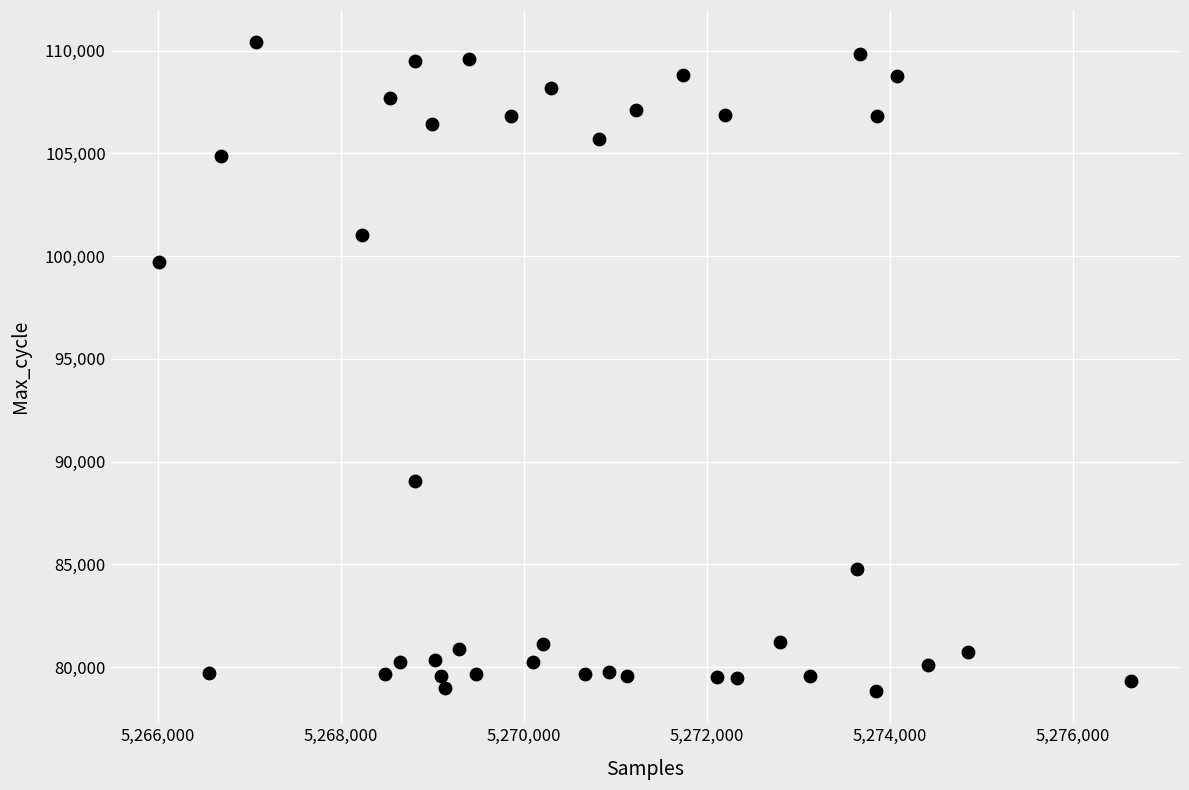

What is the range of X values (max minus min)?

10622